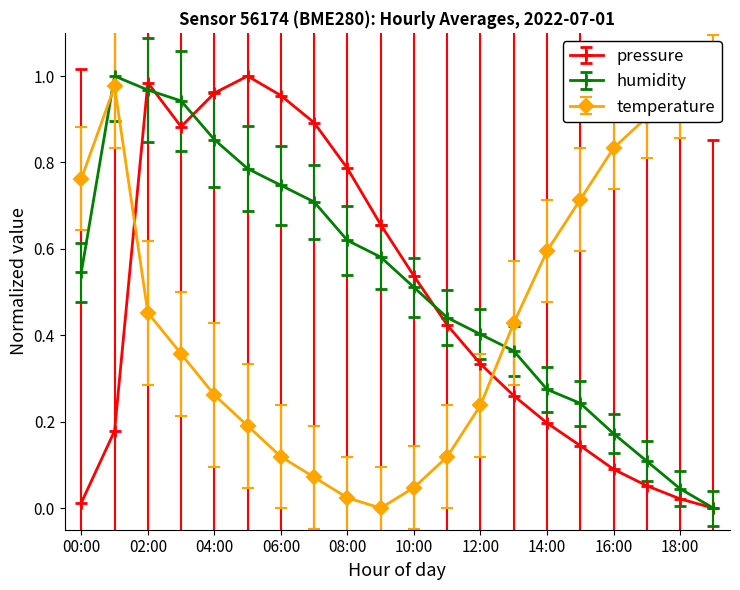

What is the label of the 12th point from the left?

11:00